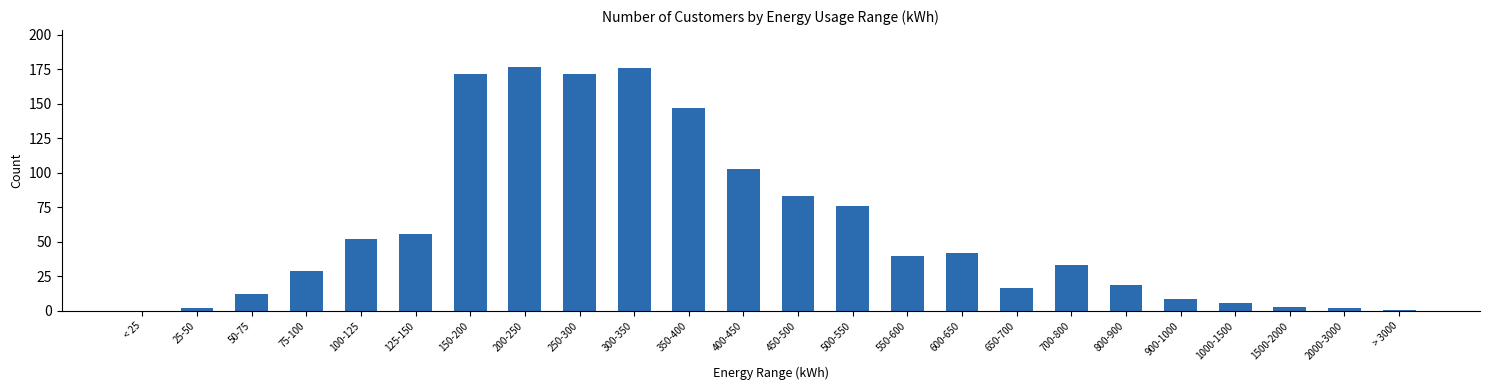

Between 200-250 and 75-100, which is larger?

200-250